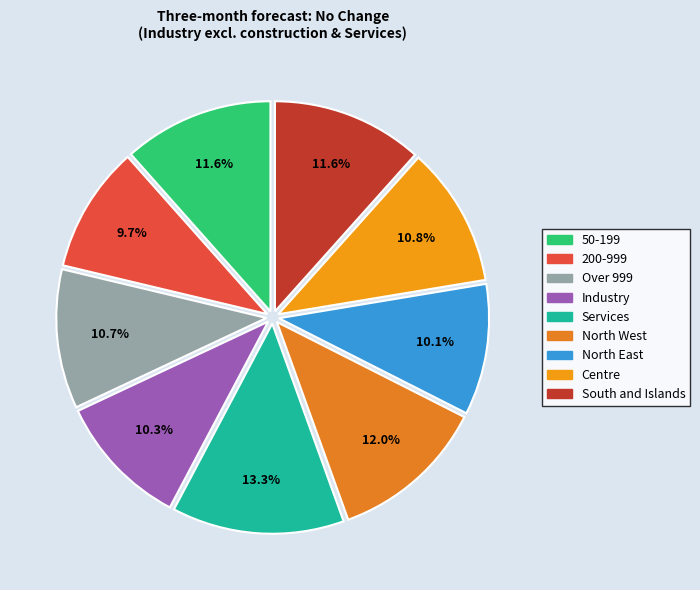

Combined, do South and Islands and Industry account for over 50%?

No